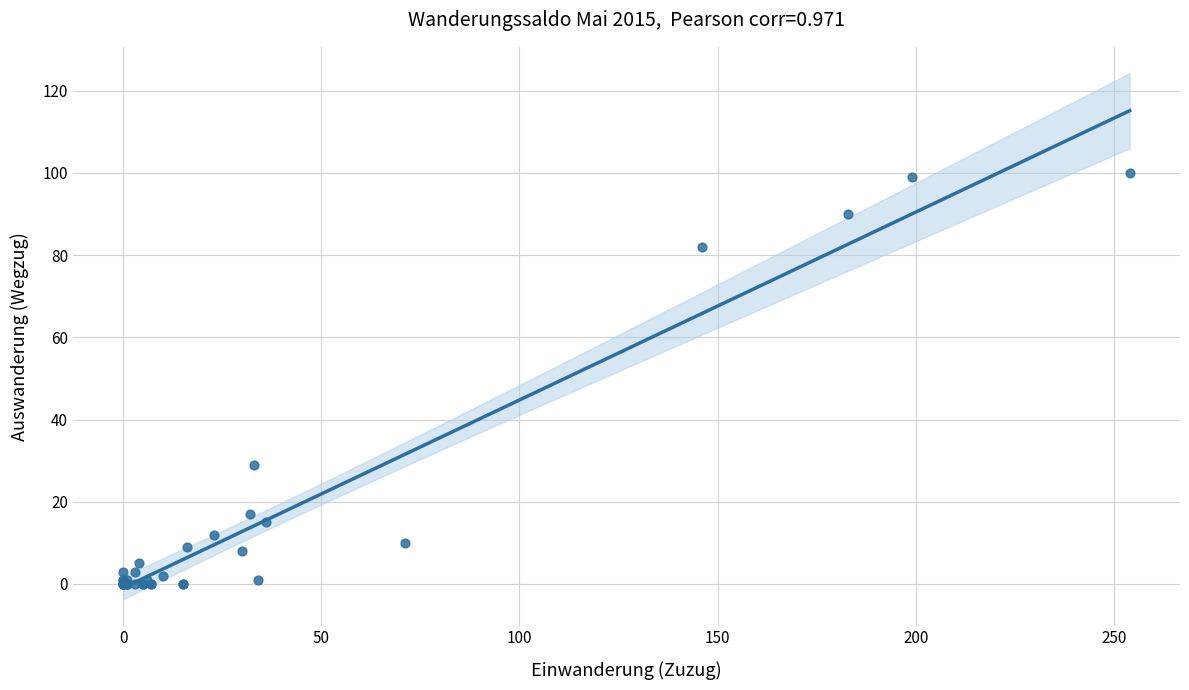

What Y value in the scatter plot is closest to 50?

29